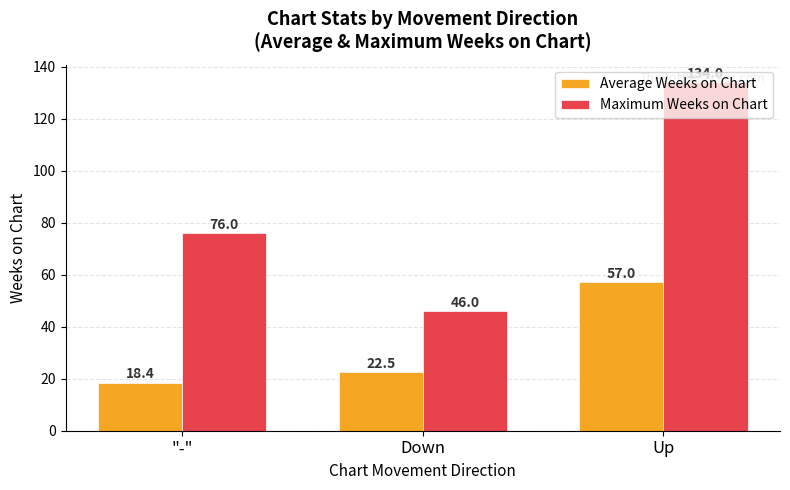

What is the sum of all Maximum Weeks on Chart values?

256.0